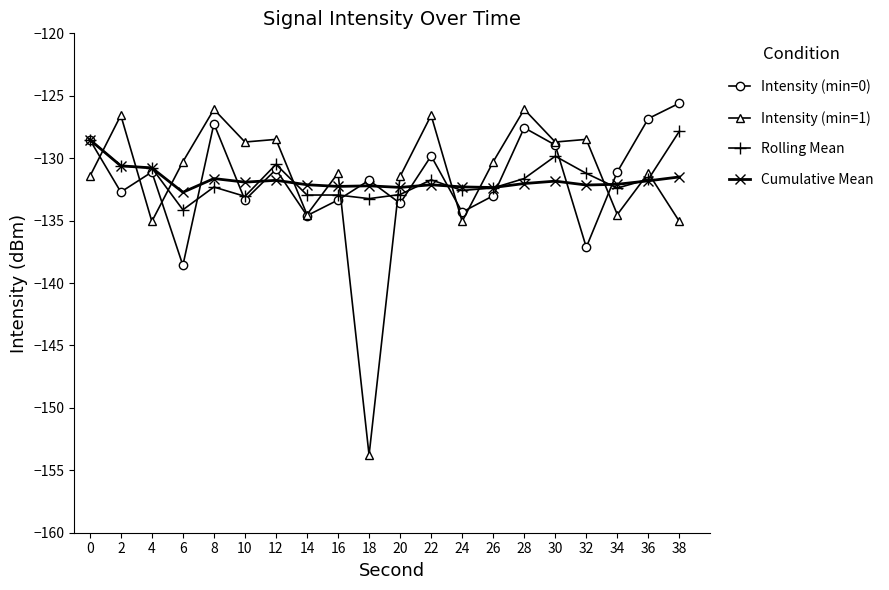

What is the total value across all series at 18?

-551.0